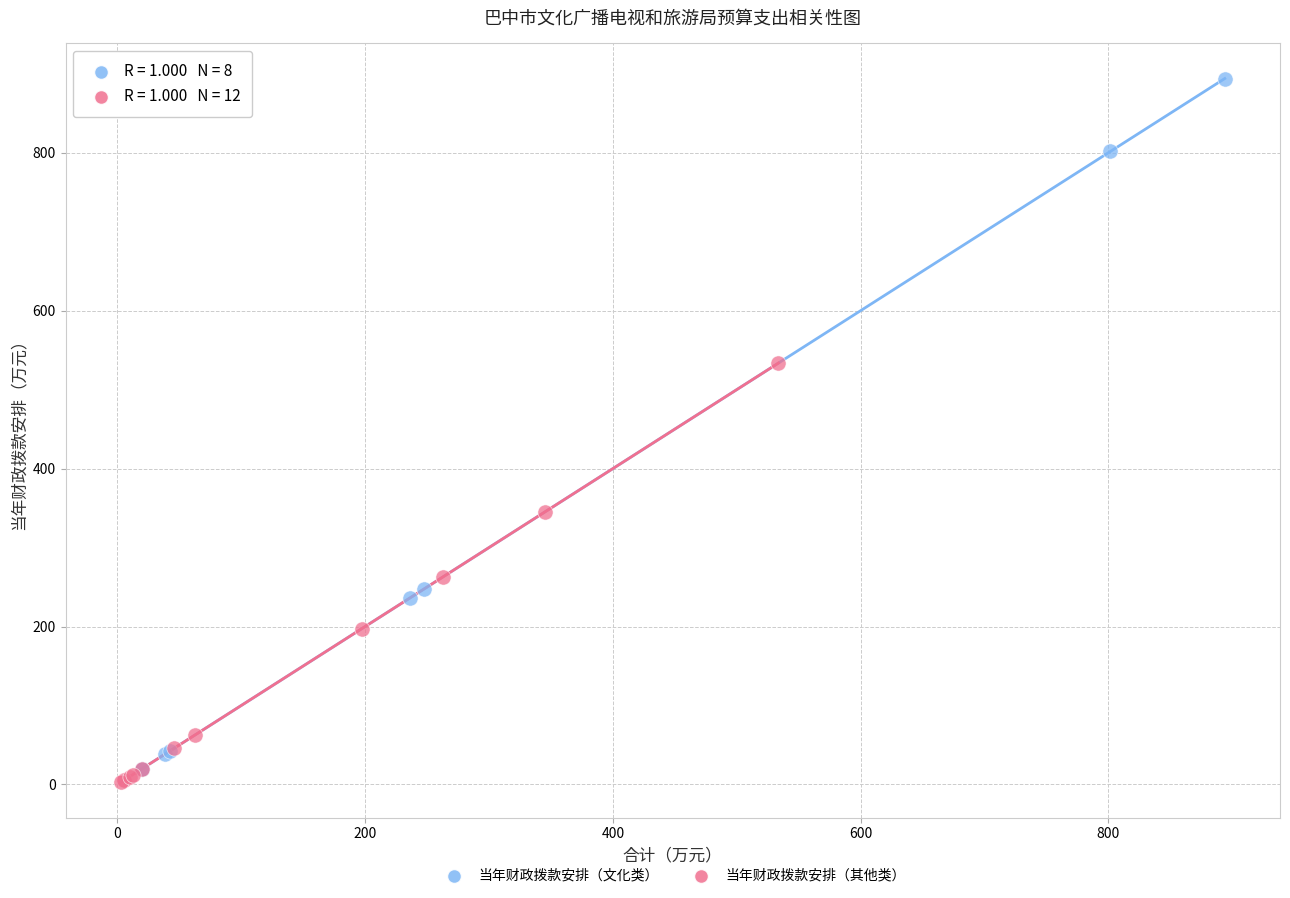

Which series has the largest Y range (max minus min)?

当年财政拨款安排（文化类）